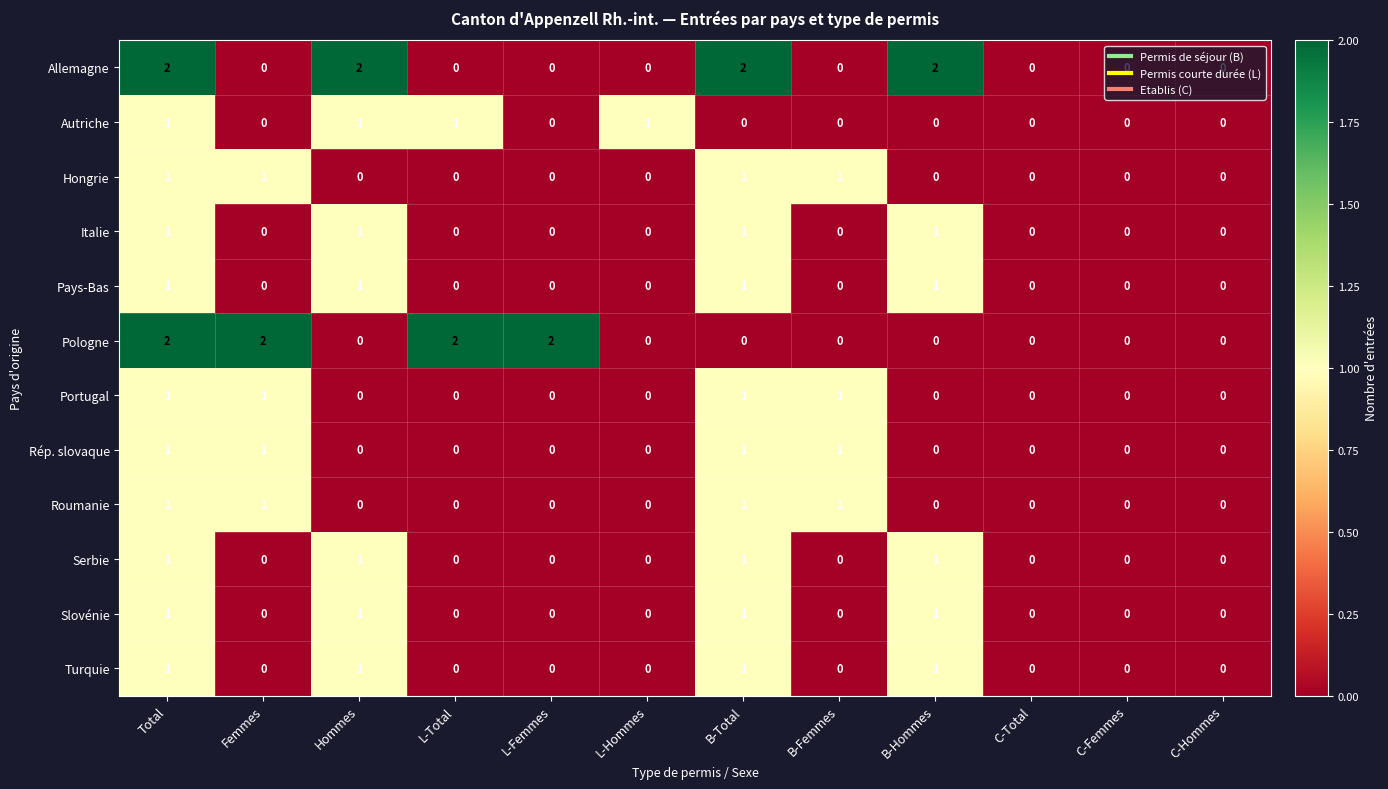

What is the sum of all Rép. slovaque values?

4